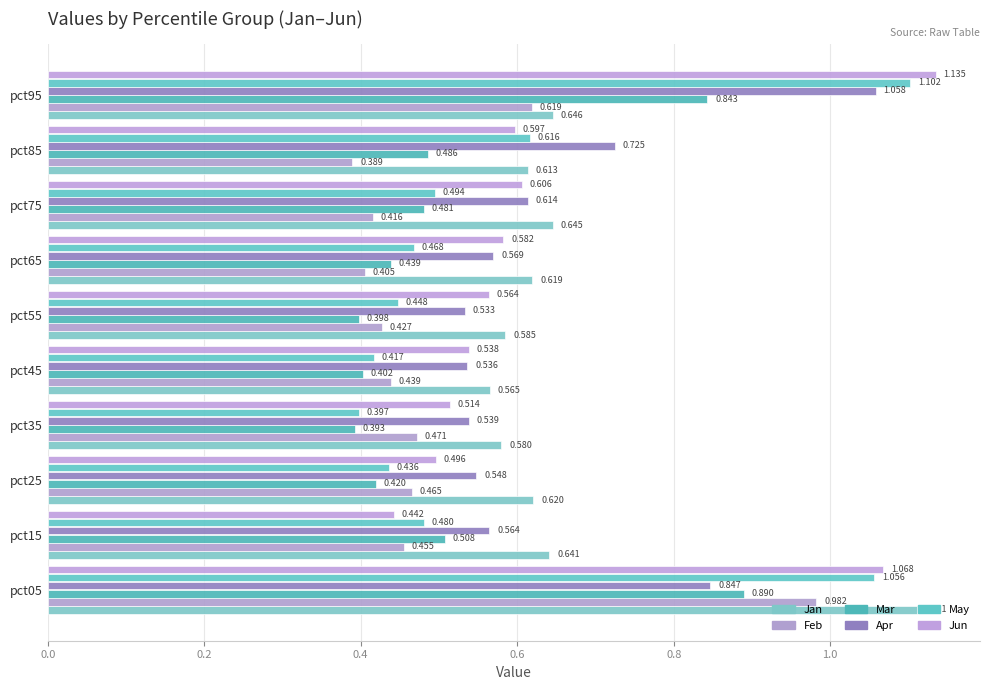

How many data points does each series have?

10